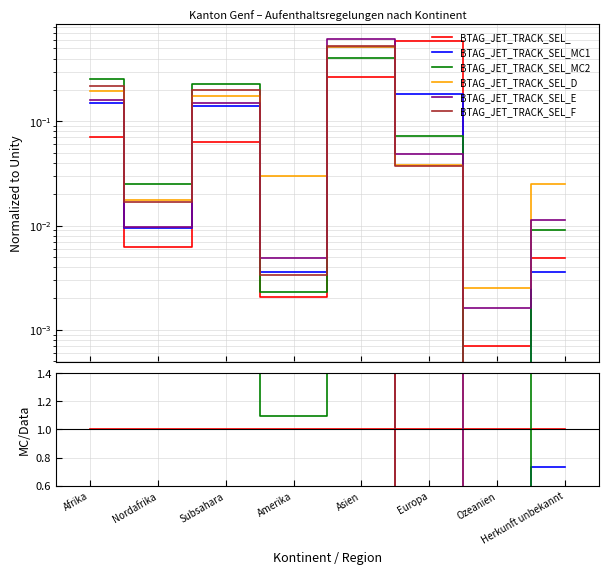

Count the number of categories in the chart.

8